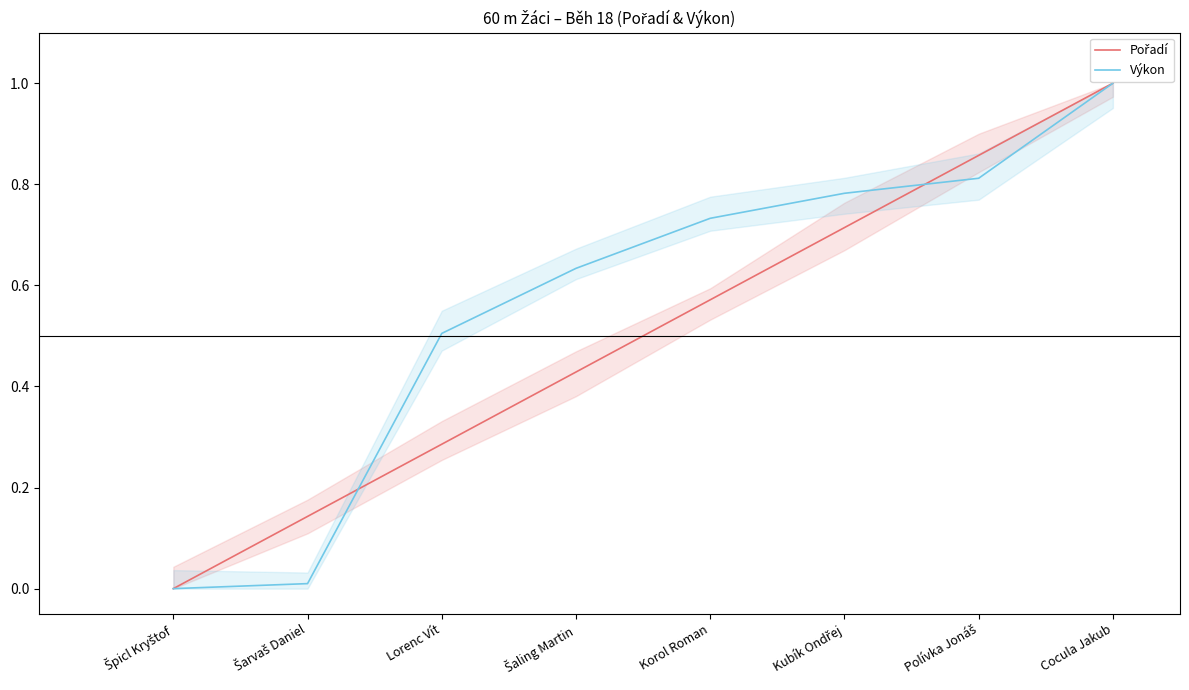

True or false: Pořadí and Výkon cross at least once.

True